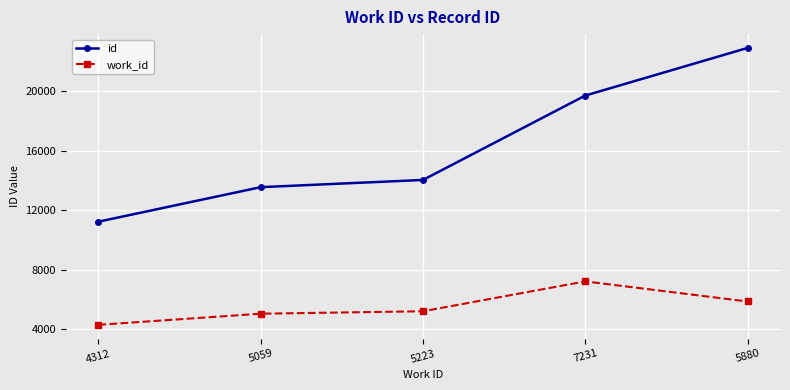

What is the sum of all work_id values?

27705